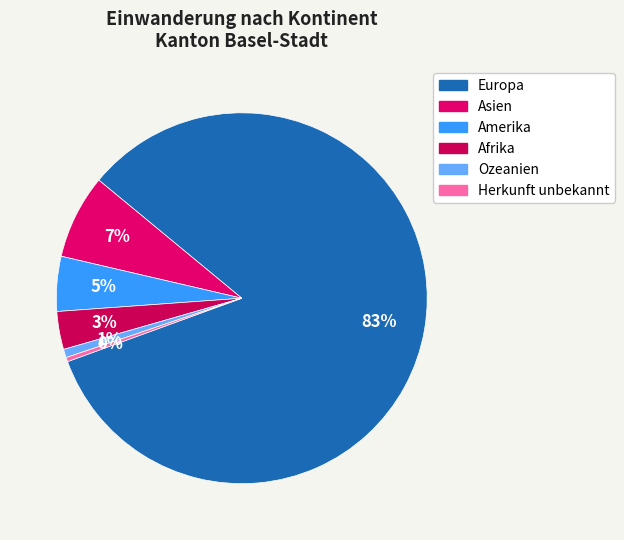

What is the largest slice in the pie chart?

Europa